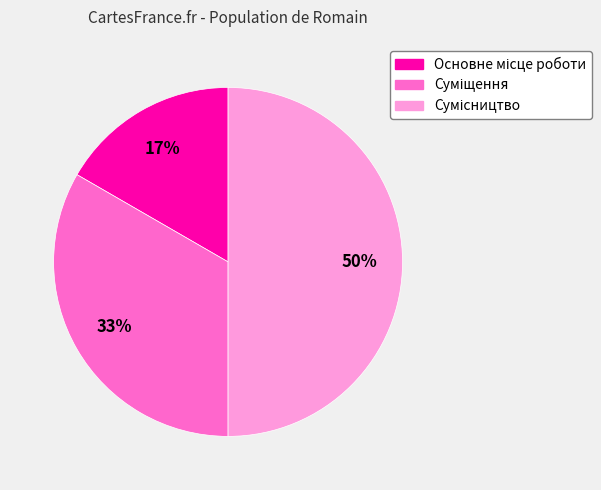

To the nearest percent, what is the difference between the largest and smallest slice percentages?

33%